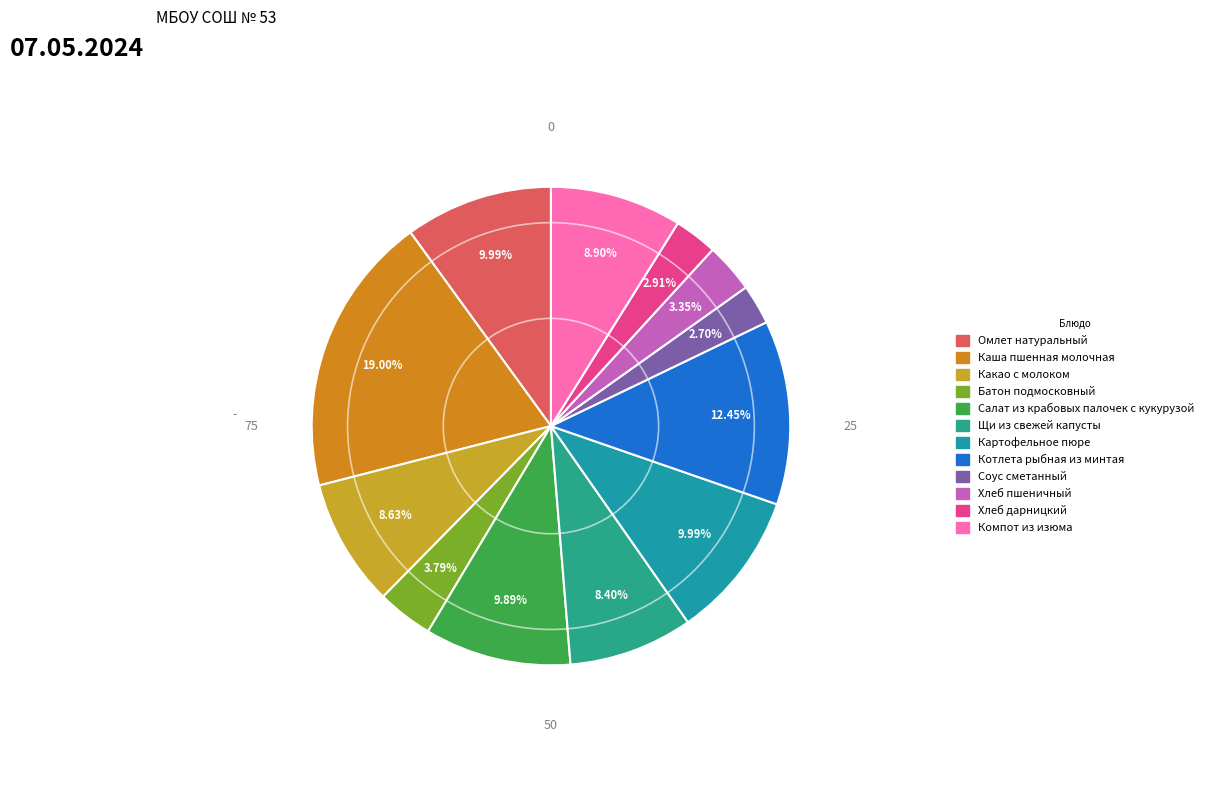

To the nearest percent, what percentage of the pie is Хлеб пшеничный?

3%